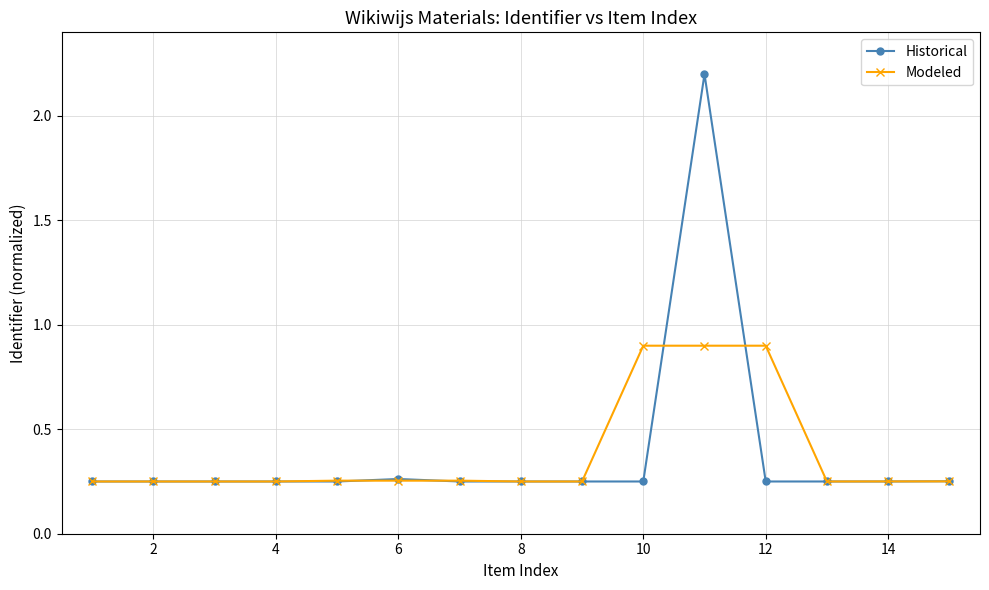

Which series has the widest spread of values?

Historical